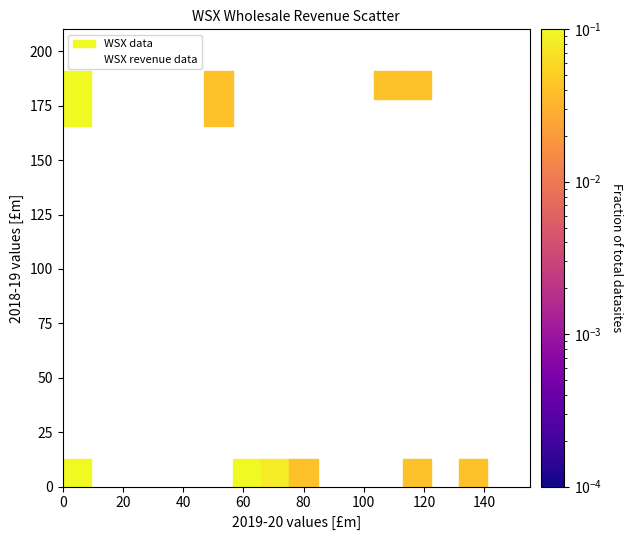

What Y value in the scatter plot is closest to 95?

166.8